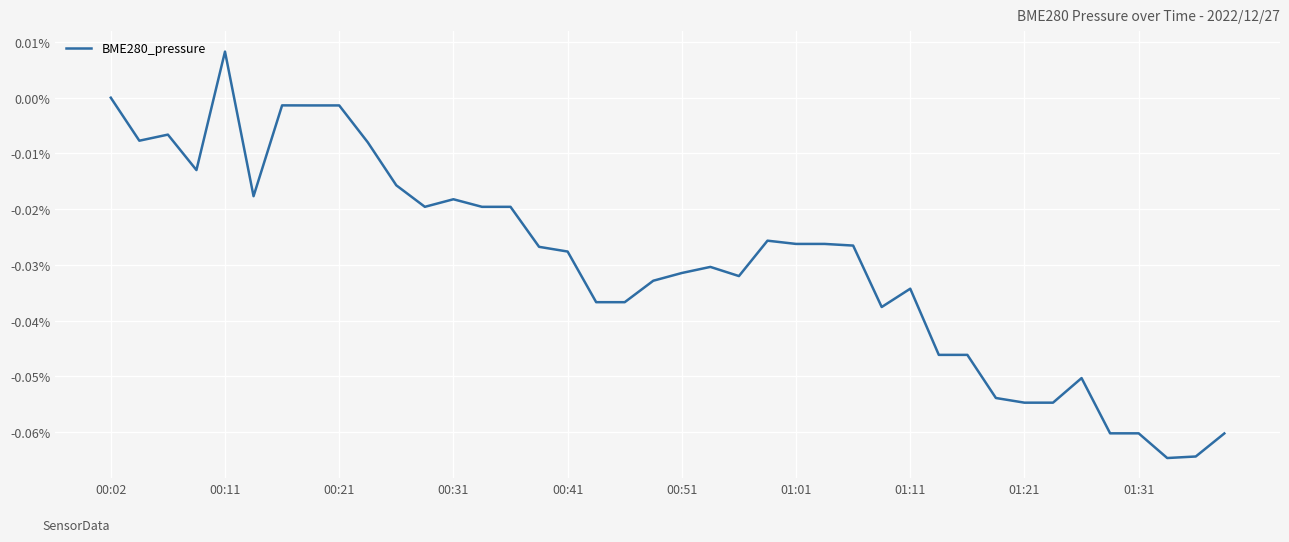

How many distinct data groups are displayed?

1